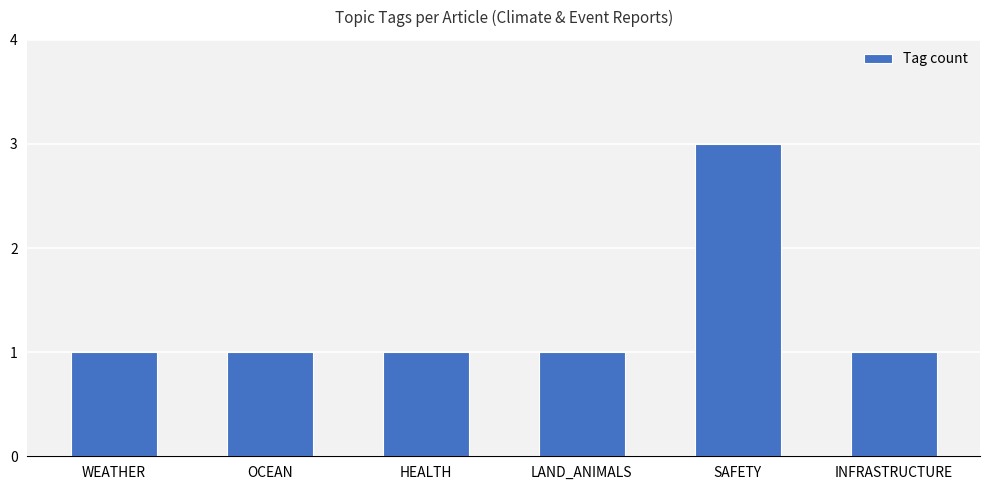

Reading left to right, list all the values displayed in this chart.

1	1	1	1	3	1